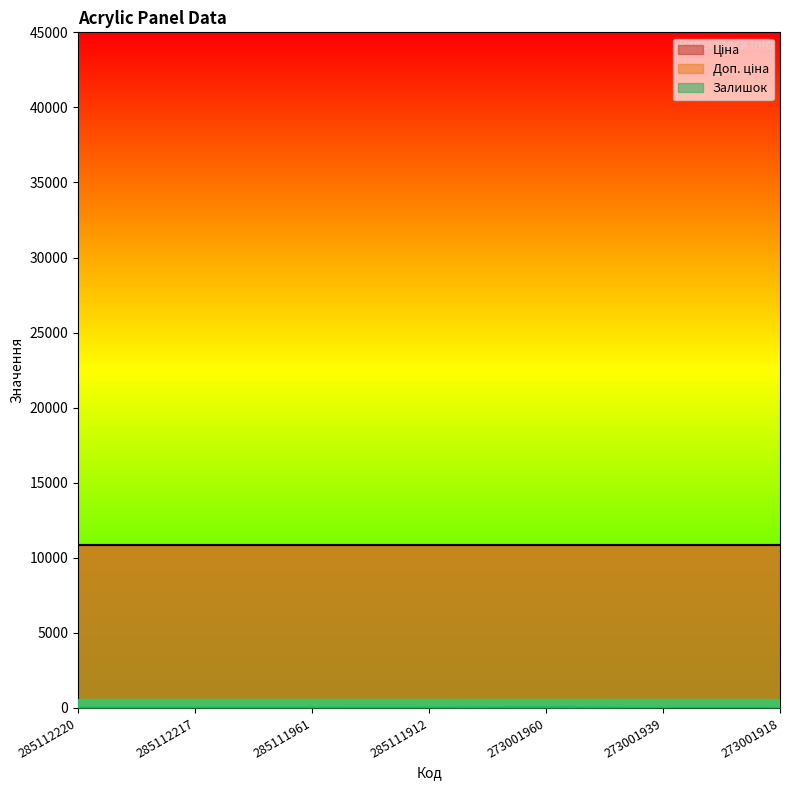

What is the spread (max minus min) of values at 285111912?

10825.1